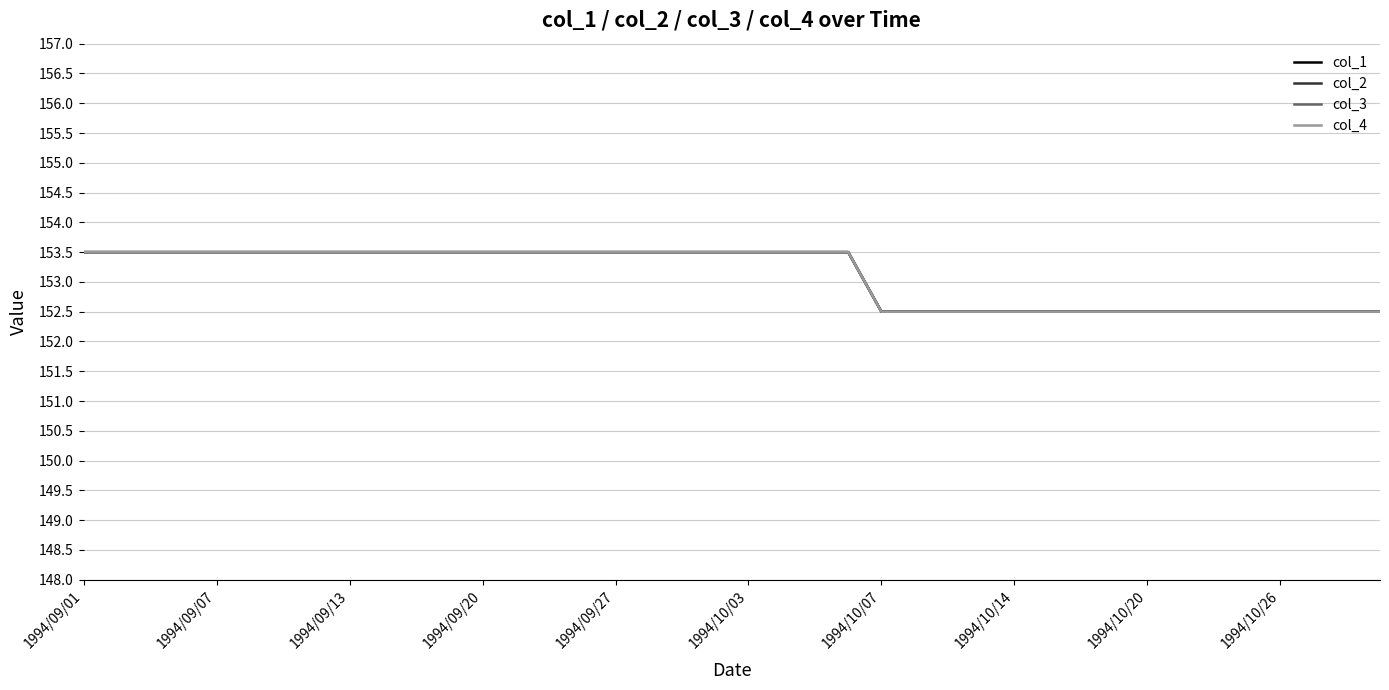

True or false: col_1 has more than 1 points higher than both neighbors.

False